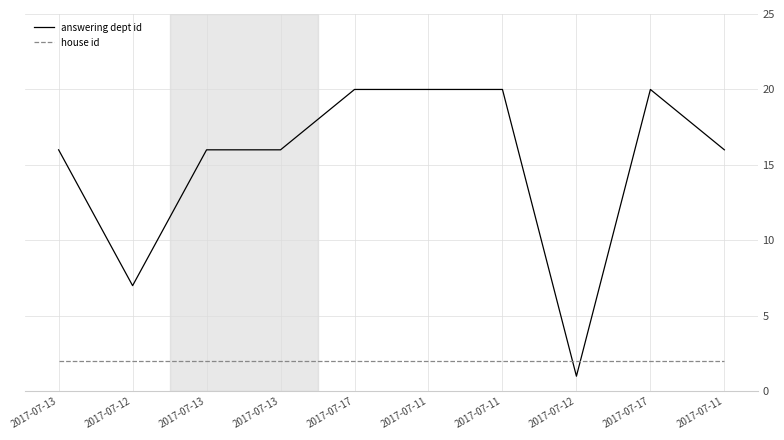

What are all the series names shown in the legend?

answering dept id, house id